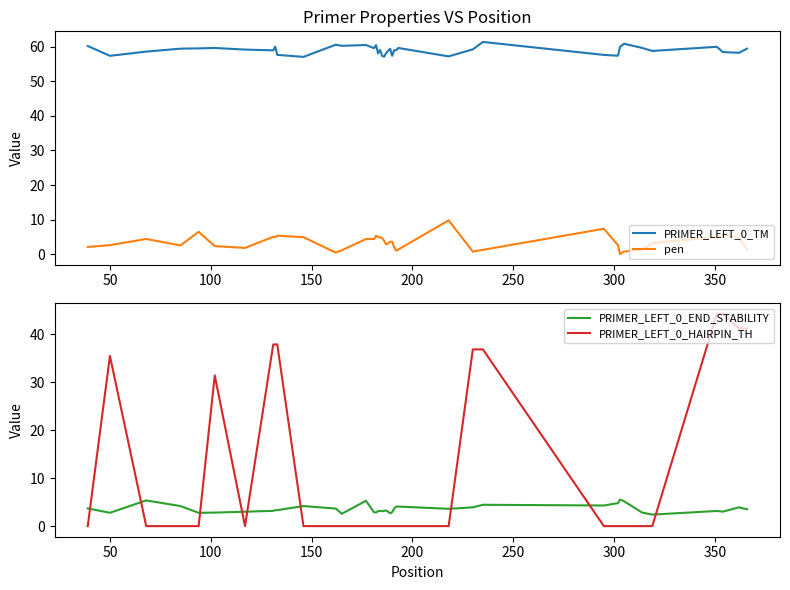

What is the difference between the maximum and minimum values in the PRIMER_LEFT_0_HAIRPIN_TH series?

44.2